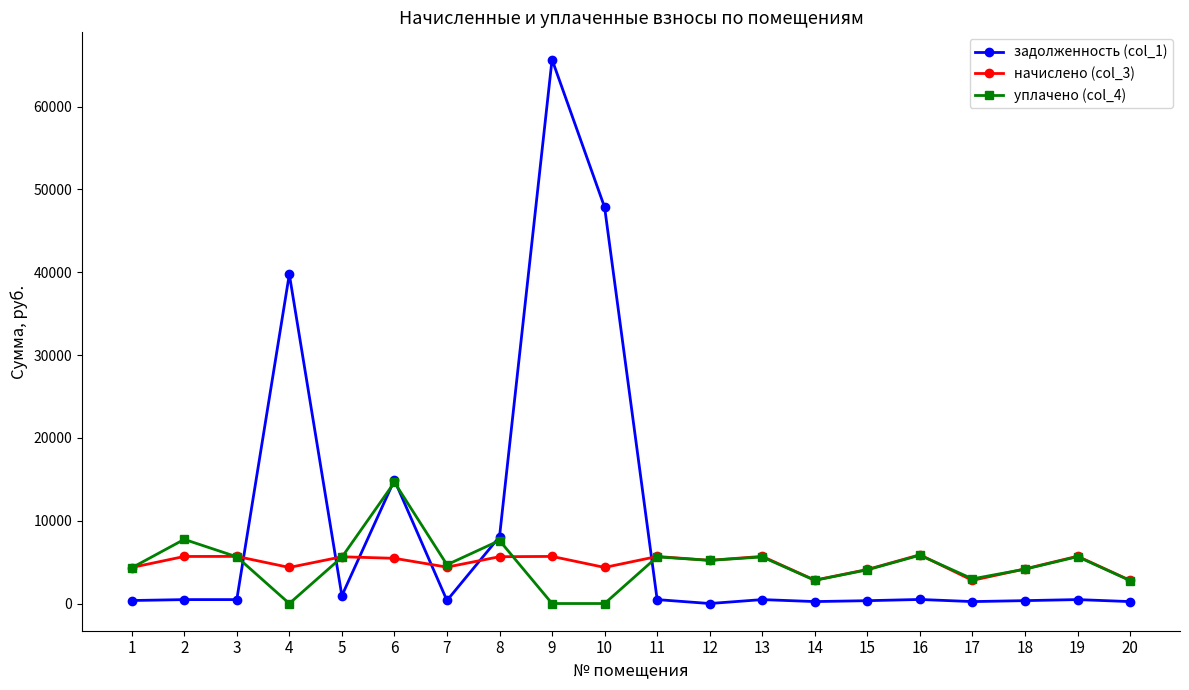

What is the difference between the maximum and second lowest values in the начислено (col_3) series?

3090.2